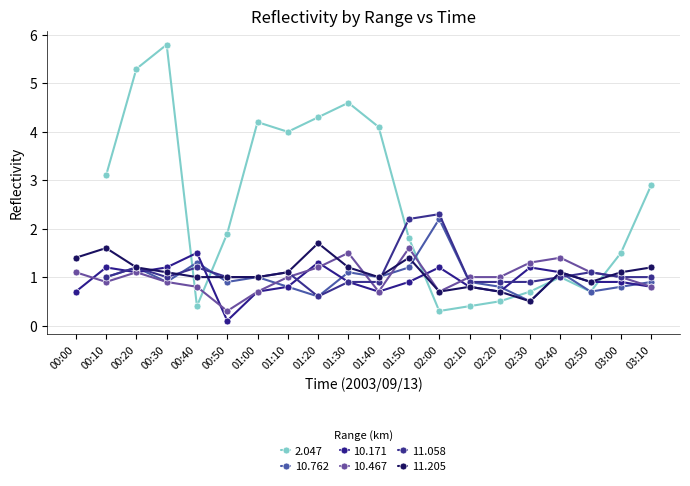

The 11.205 series shows 0.6 at 03:00. True or false?

False